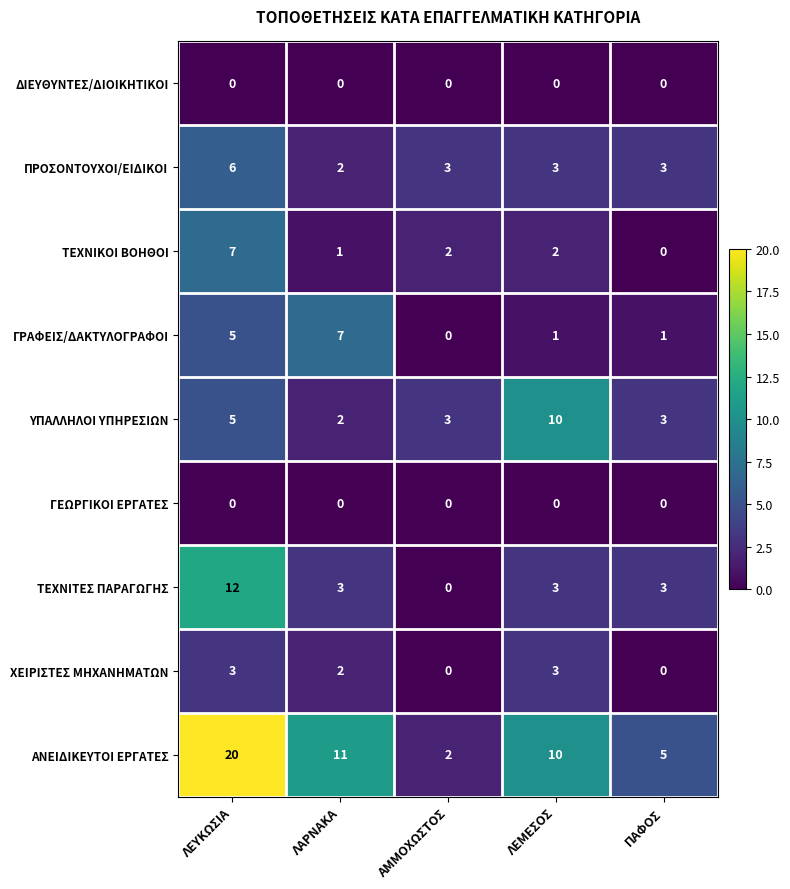

Where is ΑΝΕΙΔΙΚΕΥΤΟΙ ΕΡΓΑΤΕΣ nearest to the value 11?

ΛΑΡΝΑΚΑ